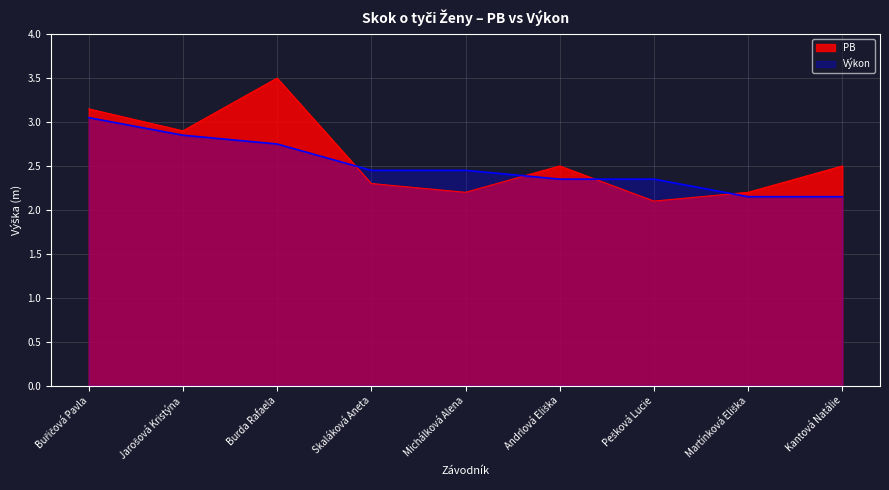

What is the value of the Výkon point at the 4th from the left?

2.5